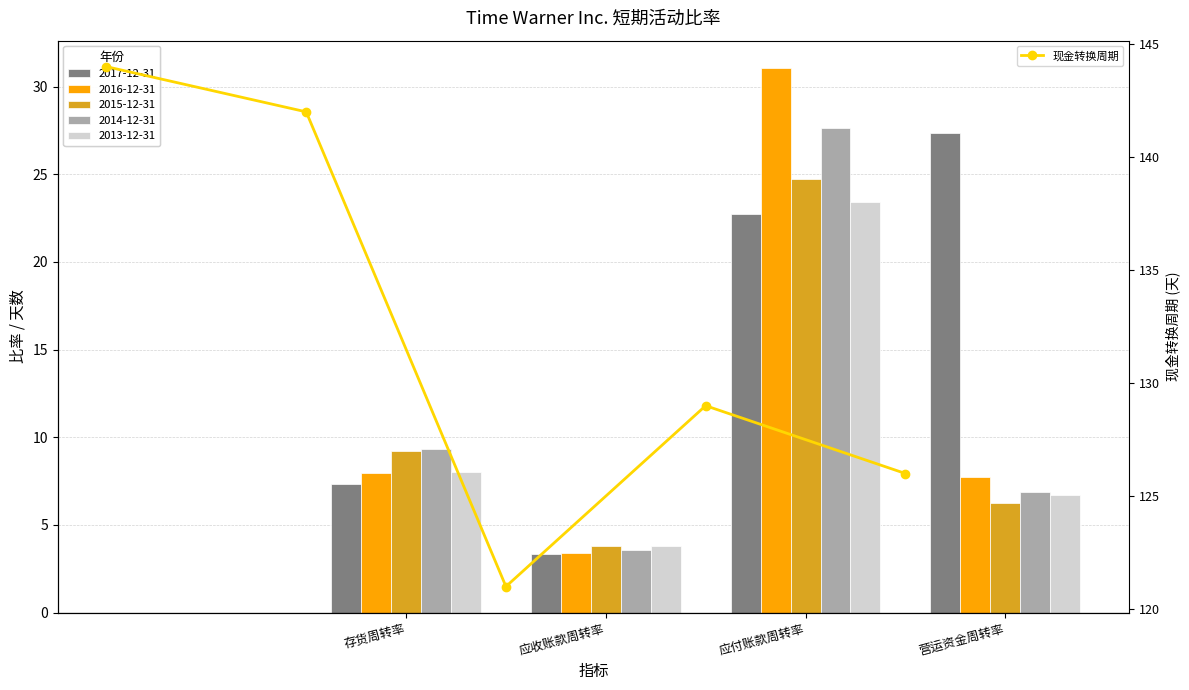

True or false: 现金转换周期 has more than 1 points higher than both neighbors.

False